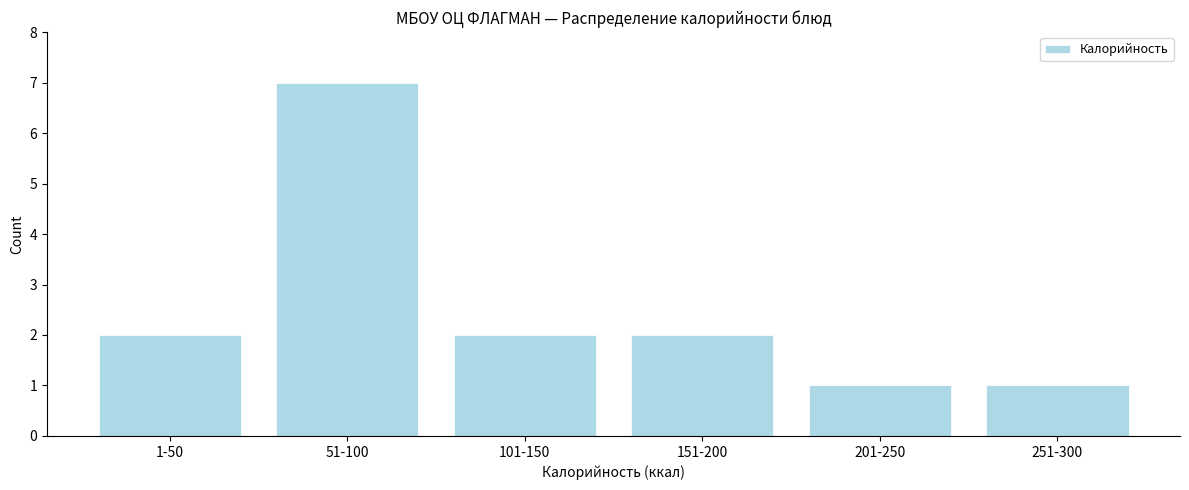

Reading left to right, transcribe all the data shown in this chart.

1-50=2	51-100=7	101-150=2	151-200=2	201-250=1	251-300=1